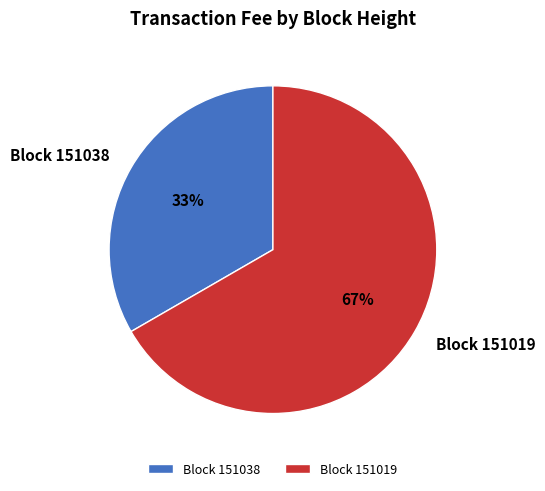

To the nearest percent, what is the combined percentage of Block 151038 and Block 151019?

100%